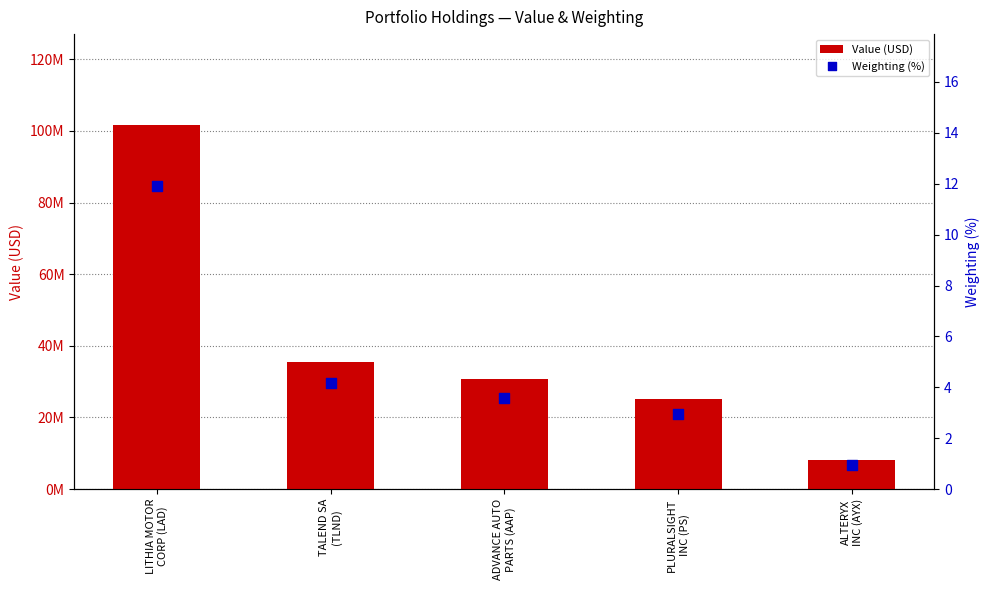

At how many categories does at least one series exceed 48686158?

1